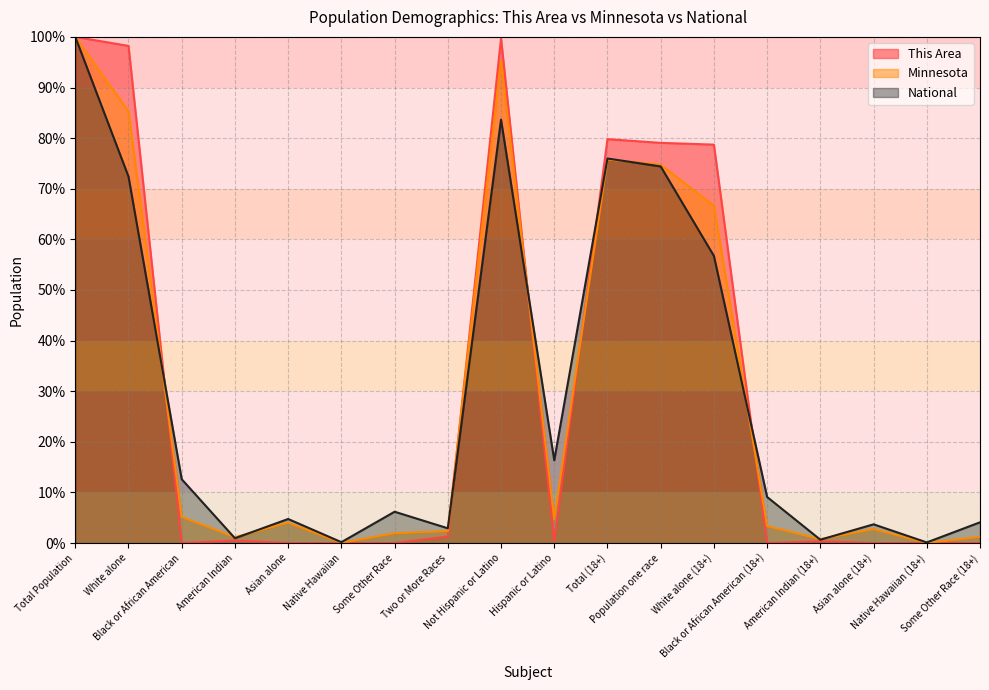

Between Not Hispanic or Latino and Population one race, which series saw the biggest shift?

This Area